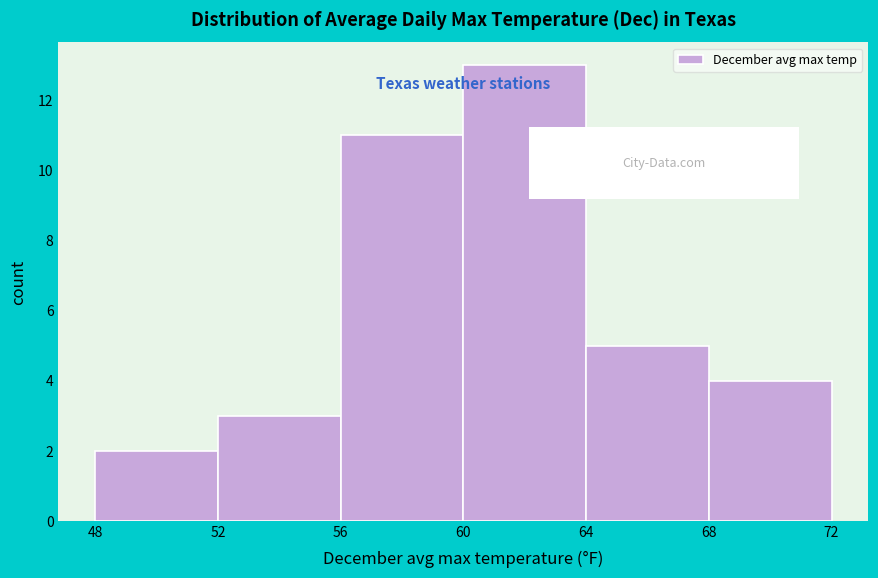

Reading left to right, list every bar in this chart as the range it spans on the x-axis followed by its height. The values are not printed on the chart, so give them approximately, as read against the axis.

48 to 52: 2
52 to 56: 3
56 to 60: 11
60 to 64: 13
64 to 68: 5
68 to 72: 4